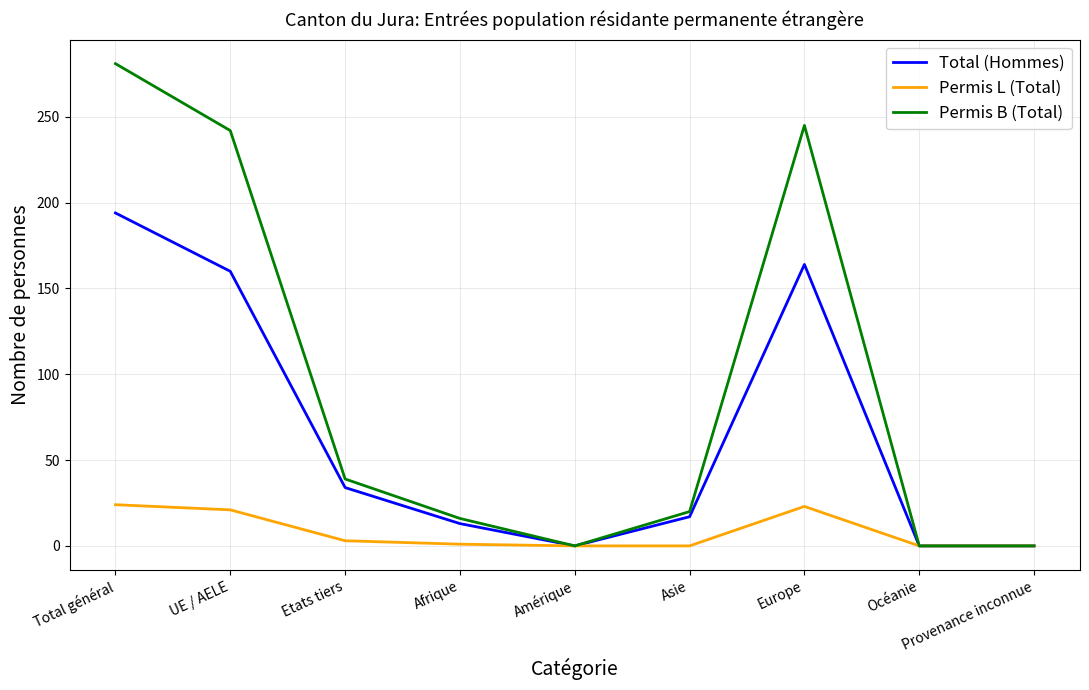

Is the value of Total (Hommes) at Afrique greater than the value of Permis L (Total) at Asie?

Yes